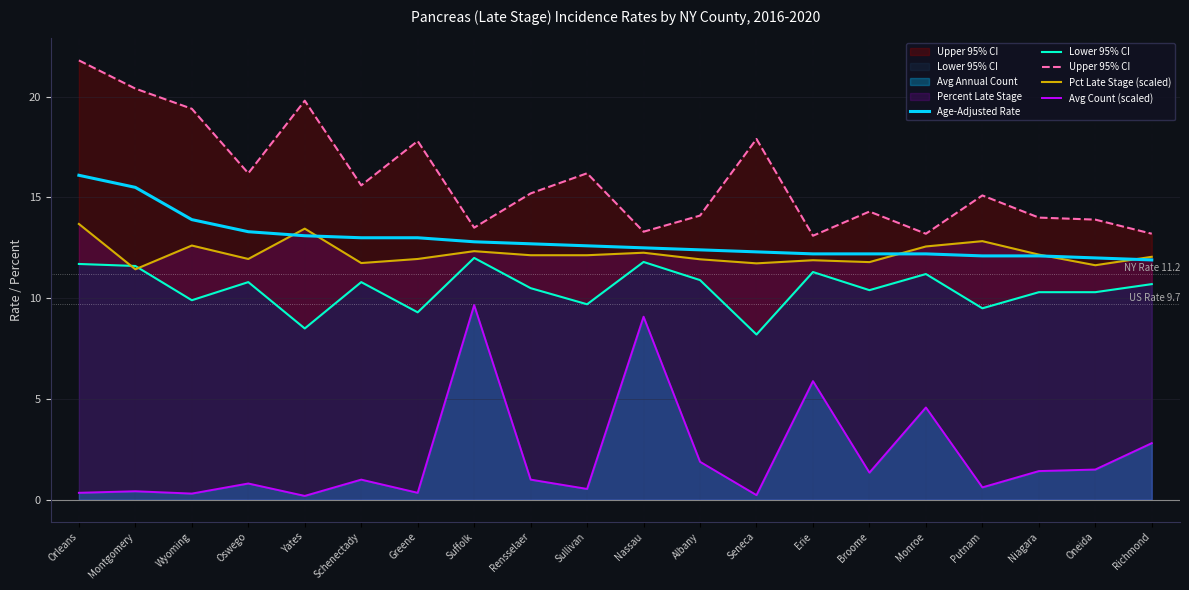

At which label does Lower 95% CI first exceed 10?

Orleans